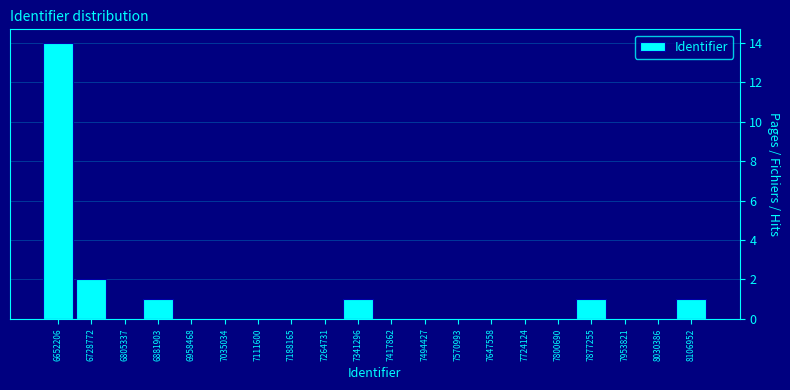

Over which range of the x-axis is the bar tallest?

6610000 to 6690000